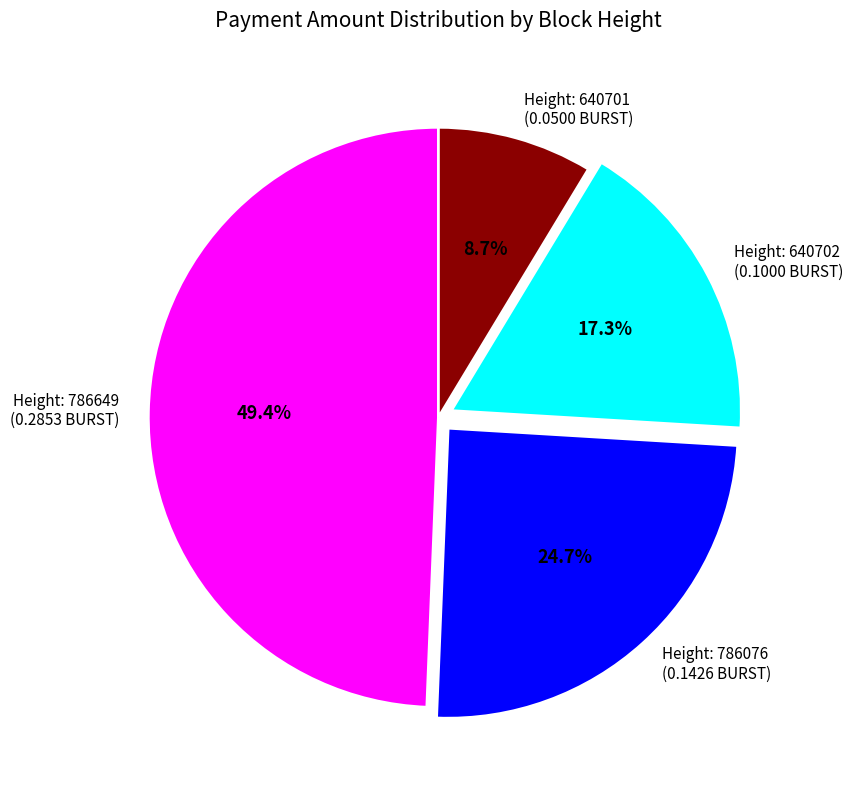

Is there a majority slice in this chart?

No